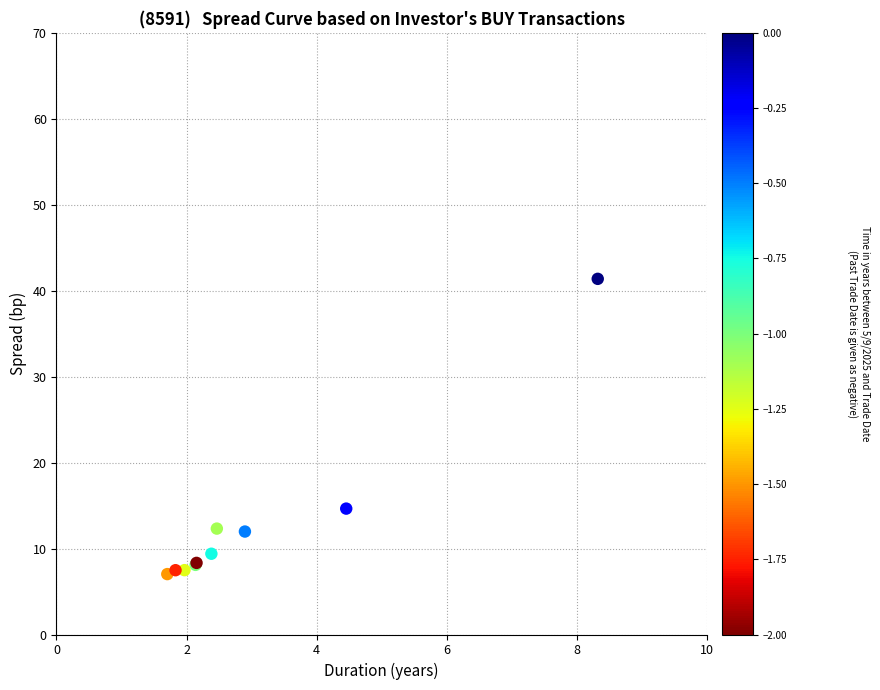

What Y value in the scatter plot is closest to 24?

14.6